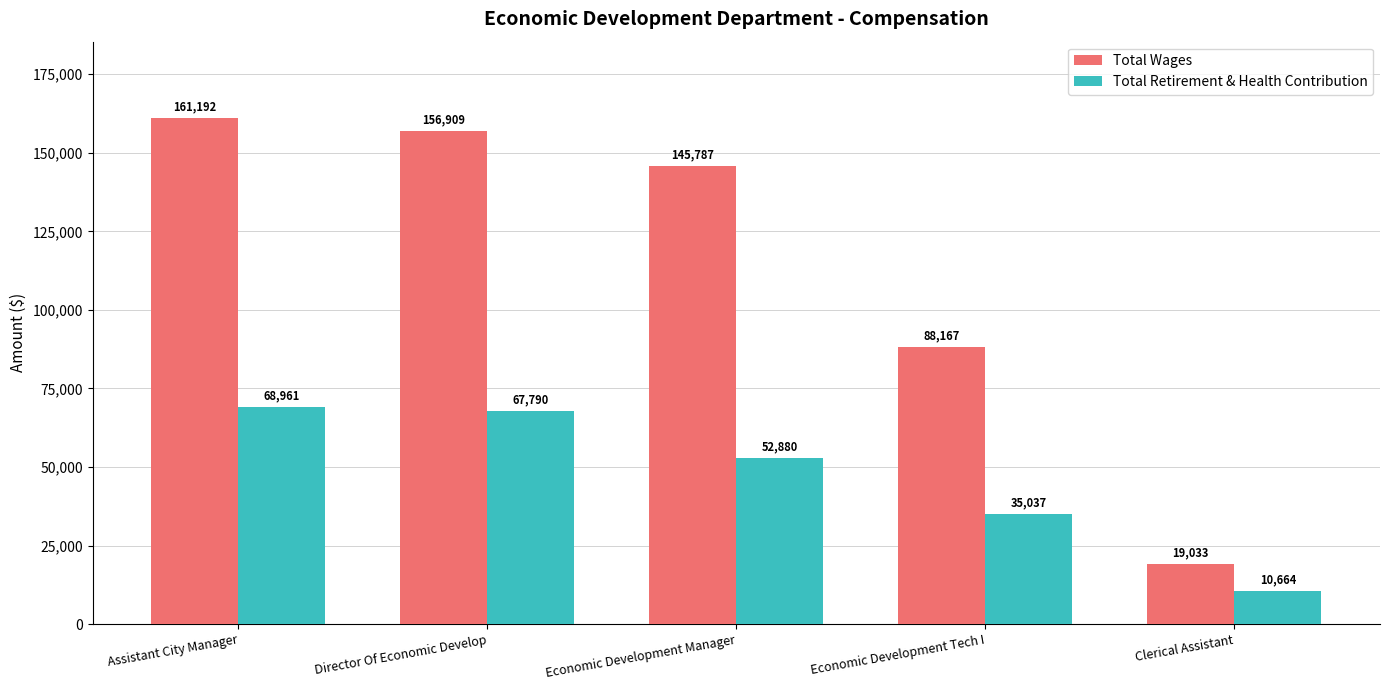

Count the number of categories in the chart.

5